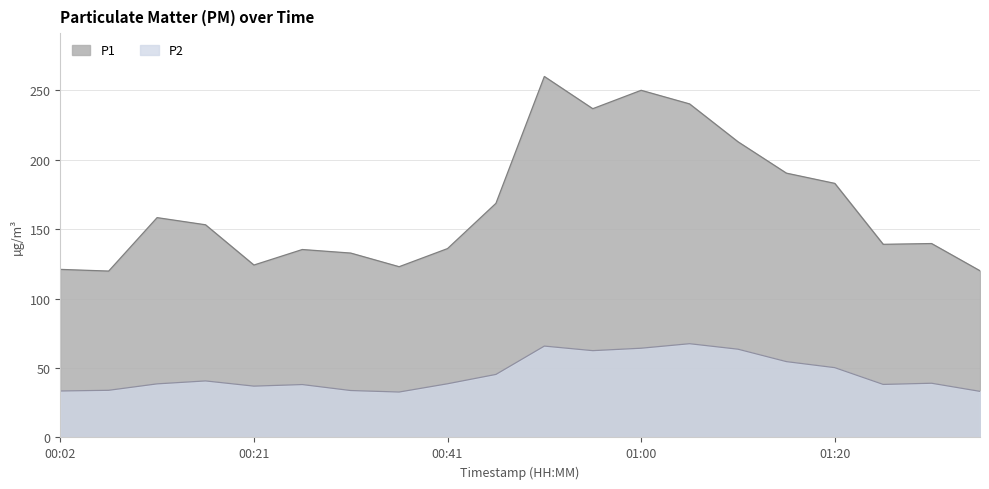

At which label does P2 first exceed 39?

00:17